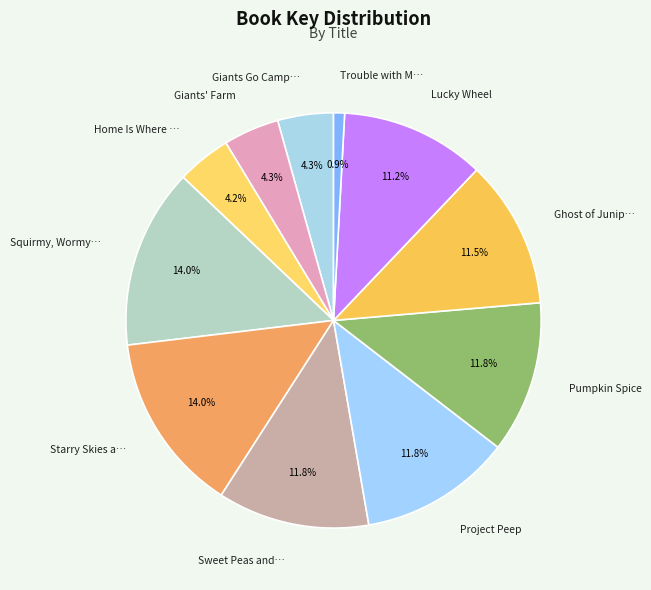

Which category has the smallest portion of the pie?

Trouble with May Amelia